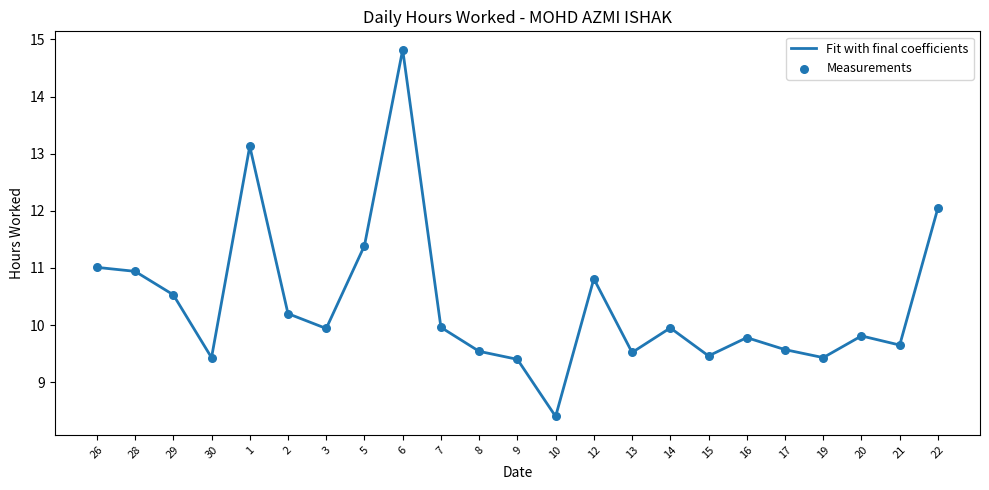

What is the difference between the maximum and minimum values?

6.4